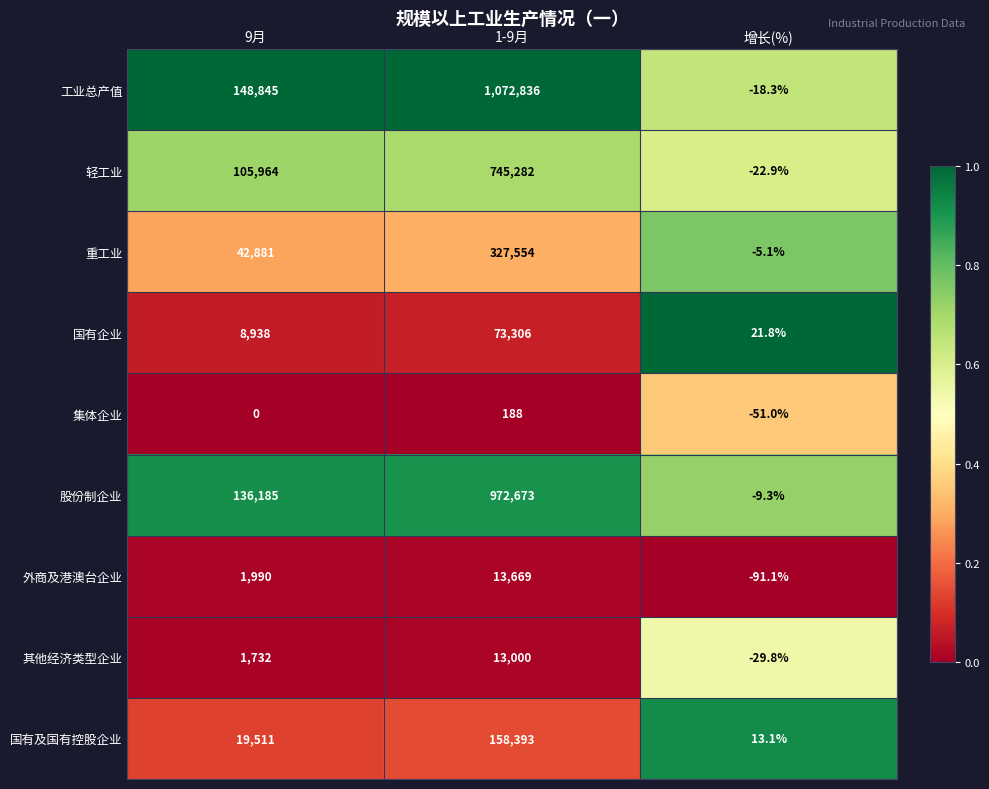

Which series has the largest total across all categories?

工业总产值